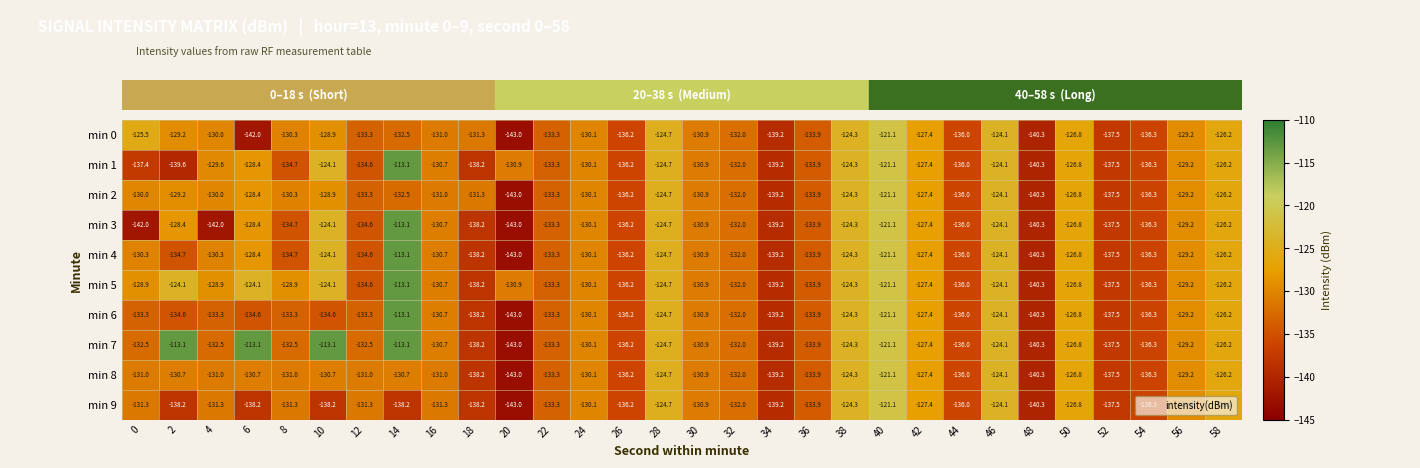

At which category is the sum across all series the highest?

40